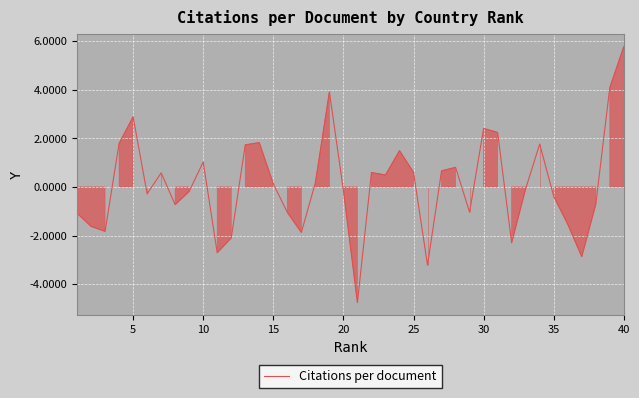

What is the greatest value displayed?

5.8